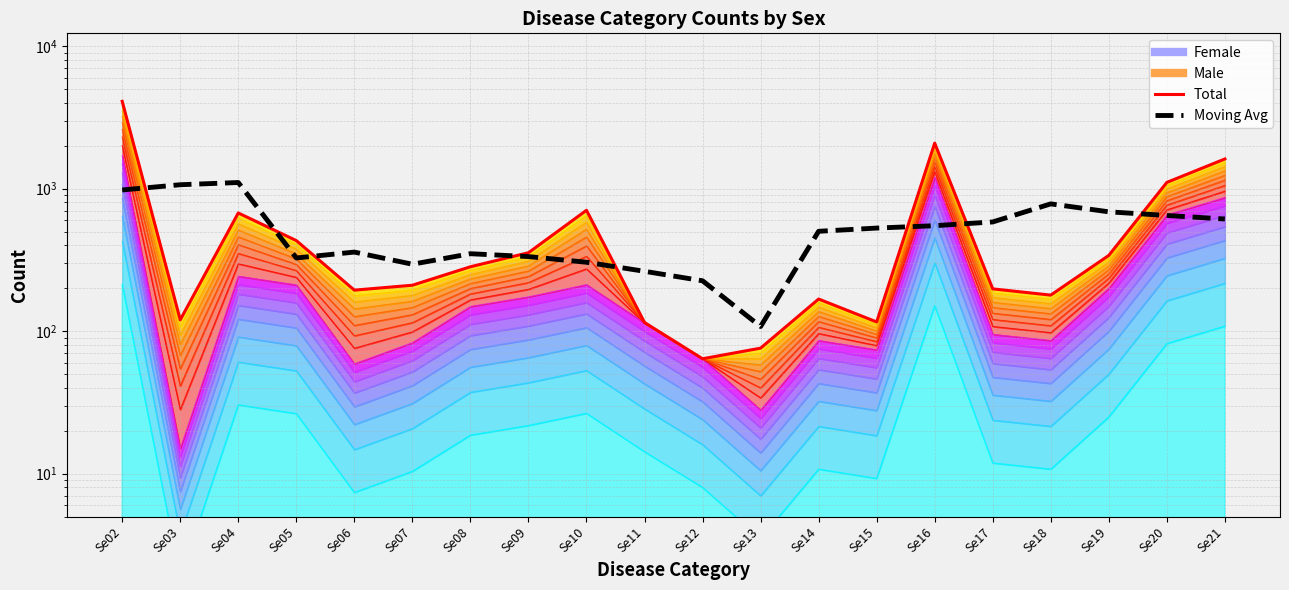

Which has a higher value, Se14 or Se05?

Se05